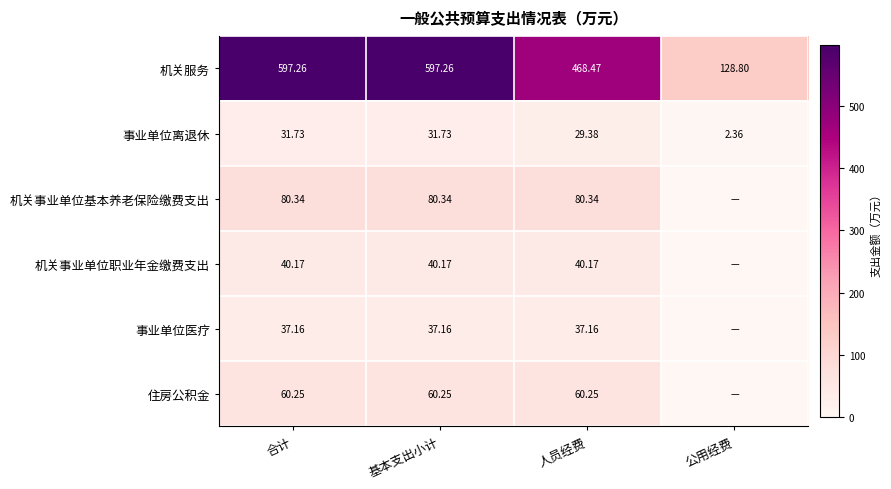

Where does the 事业单位离退休 series first go above 31?

合计